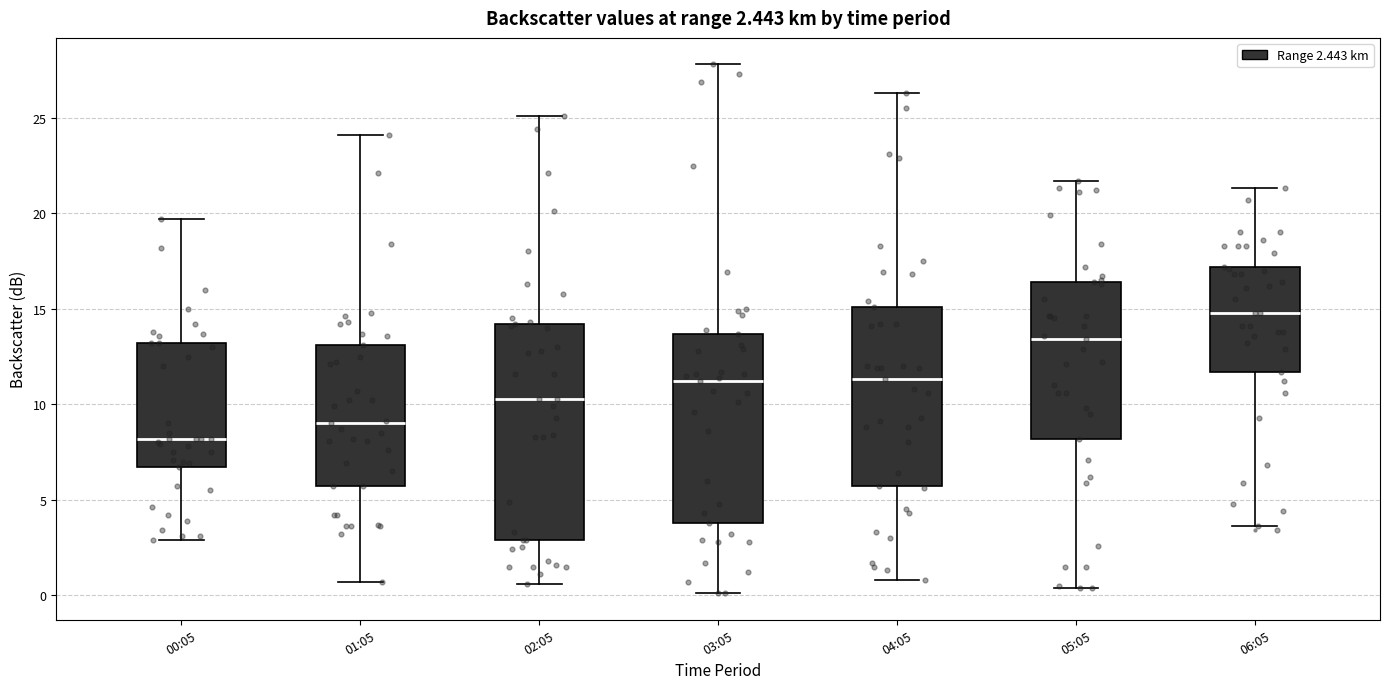

Comparing the boxes themselves (not the whiskers), which one is the tallest?

02:05